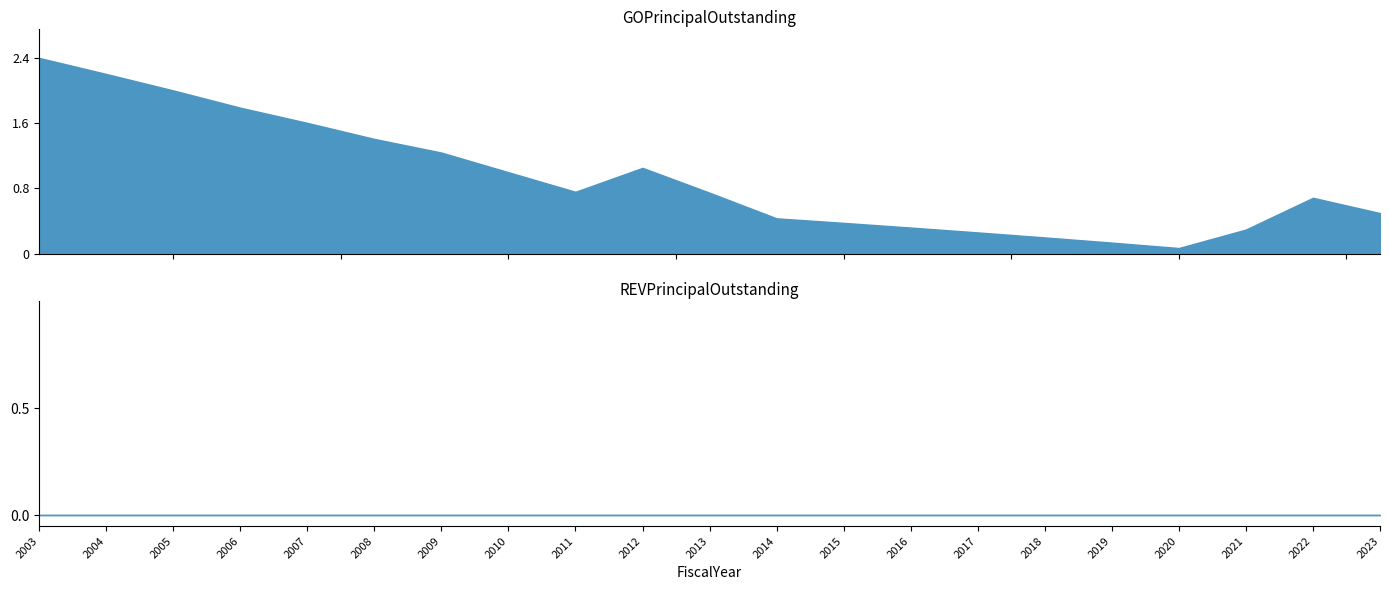

At which label does REVPrincipalOutstanding reach its minimum?

2003